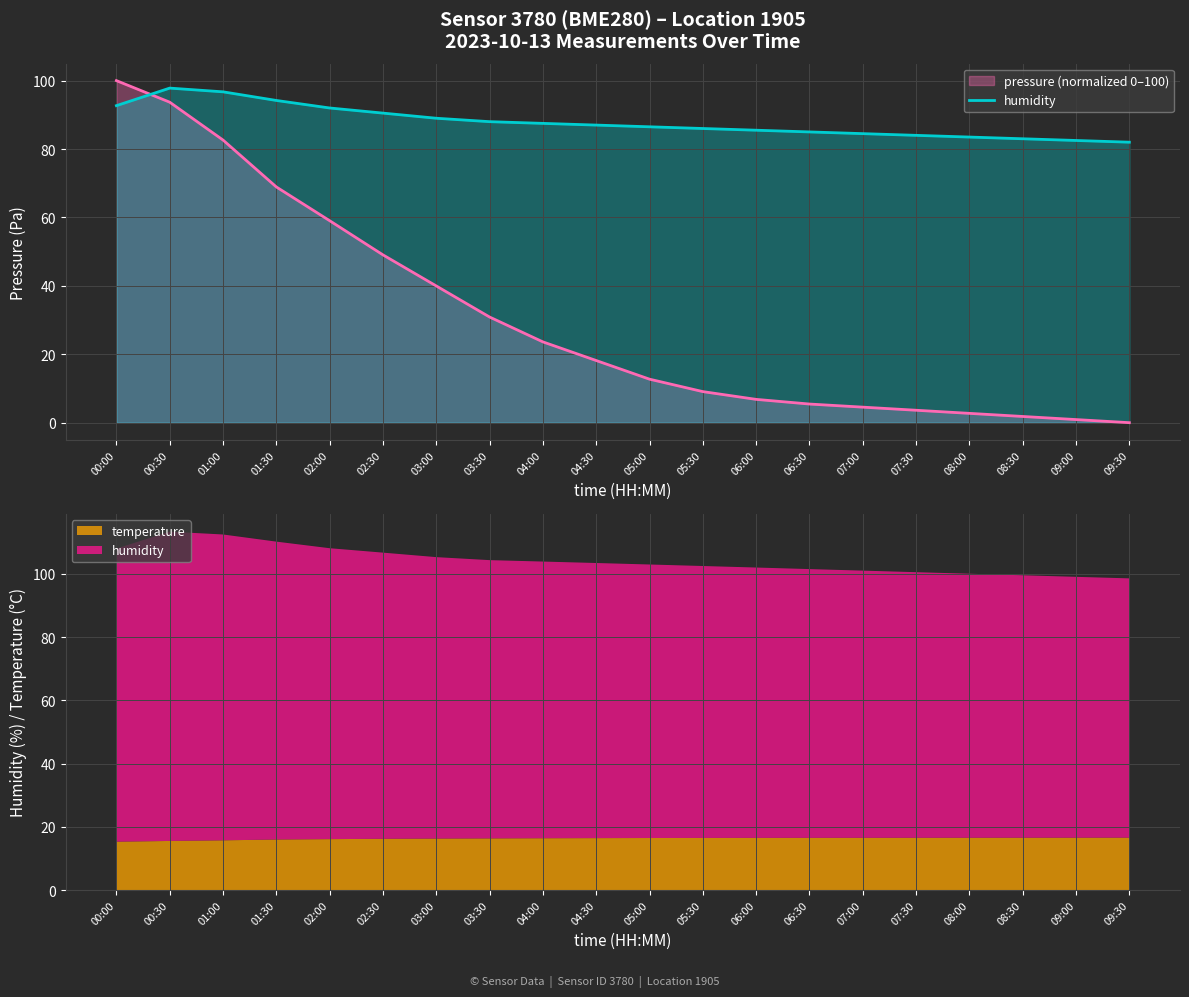

Reading left to right, extract all data points from this chart.

92.7	97.8	96.7	94.2	92.0	90.5	89.0	88.0	87.5	87.0	86.5	86.0	85.5	85.0	84.5	84.0	83.5	83.0	82.5	82.0